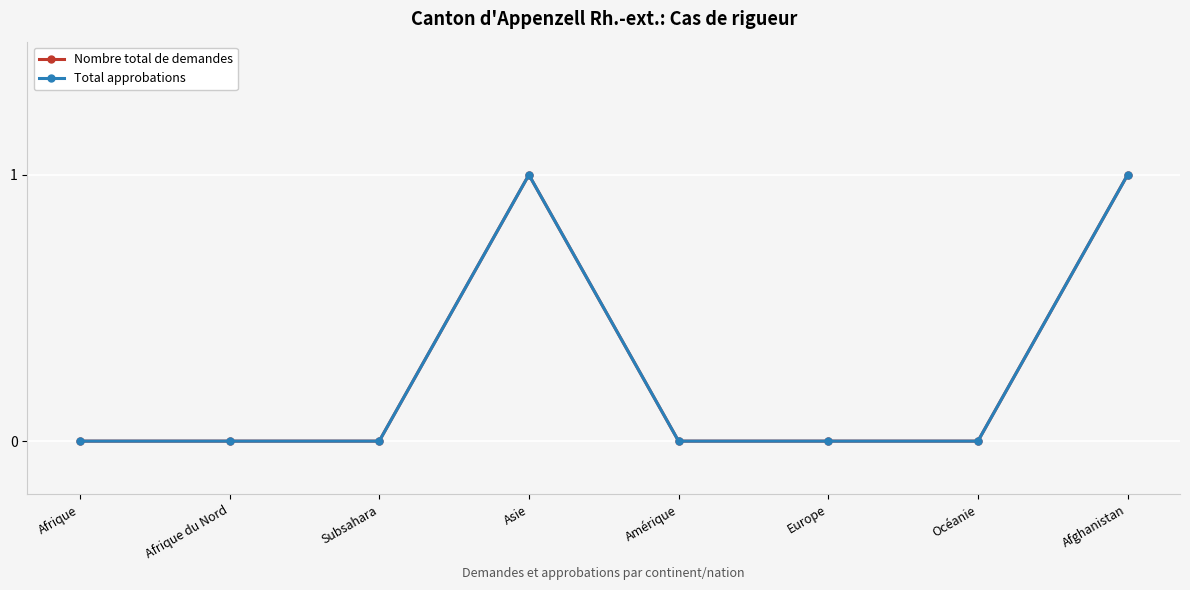

Does the chart have visible grid lines?

Yes